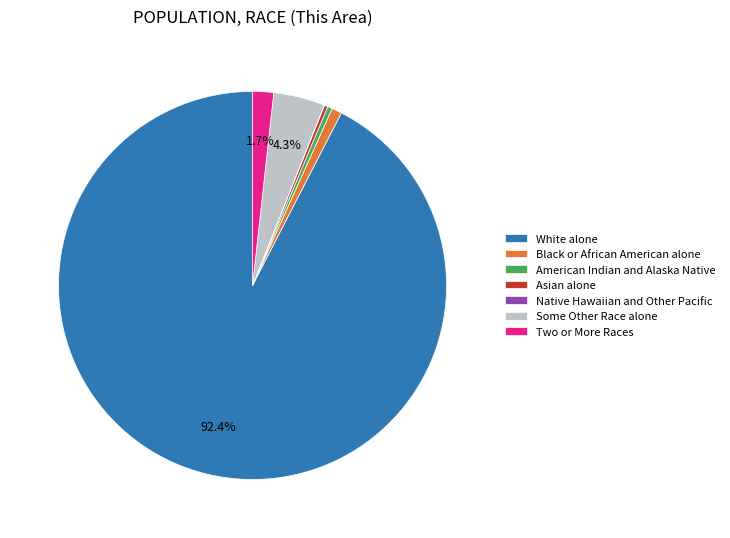

To the nearest percent, what is the average slice percentage?

14%